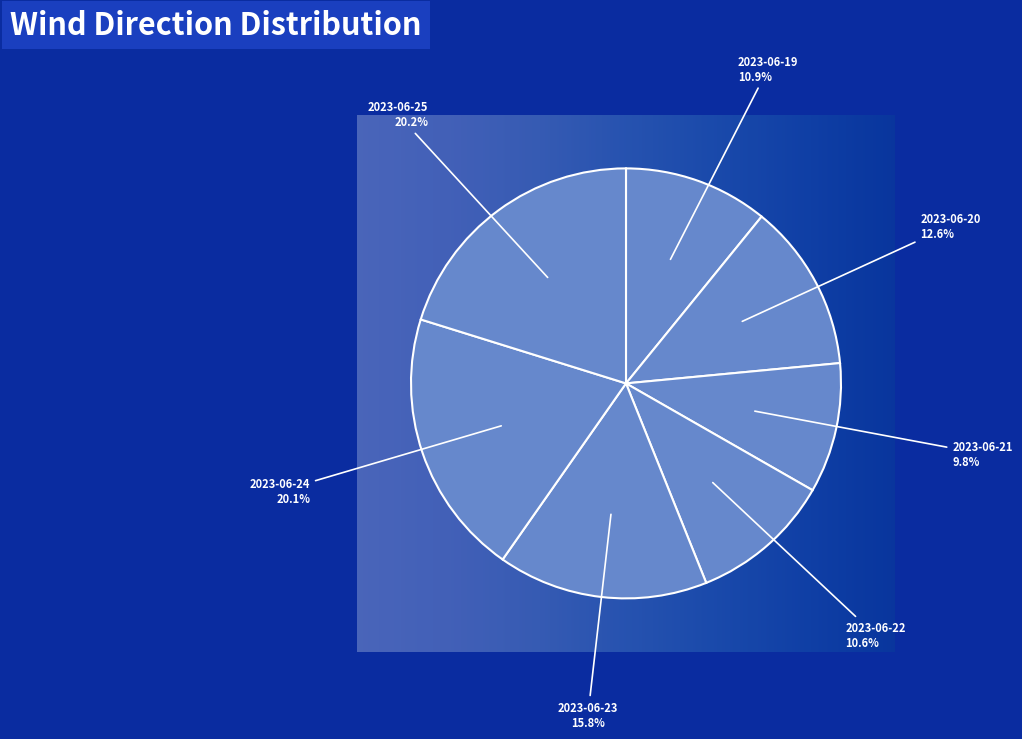

Does 2023-06-25 represent more than half of the total?

No